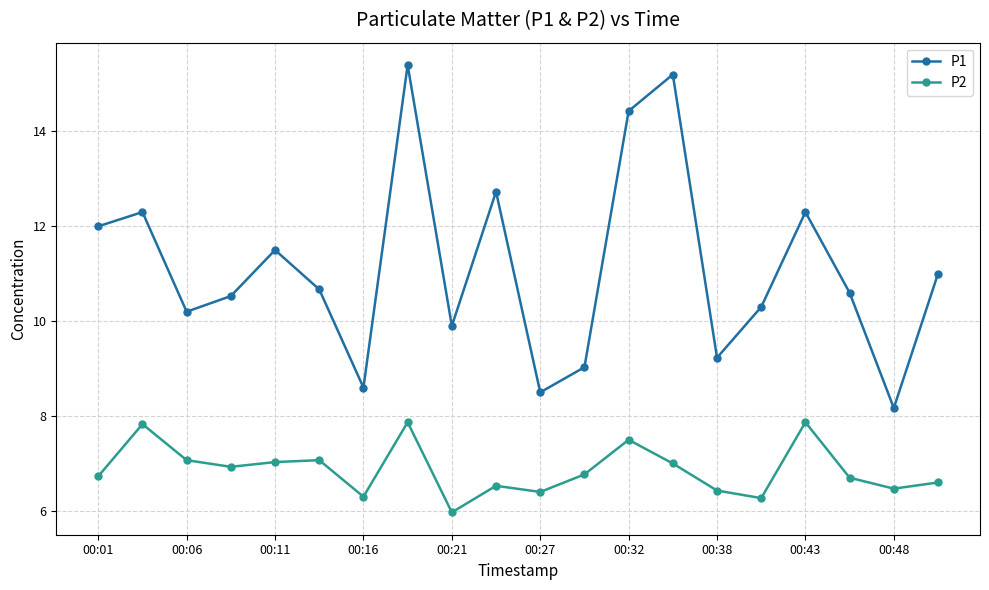

How many interior local peaks does the P2 series have?

6